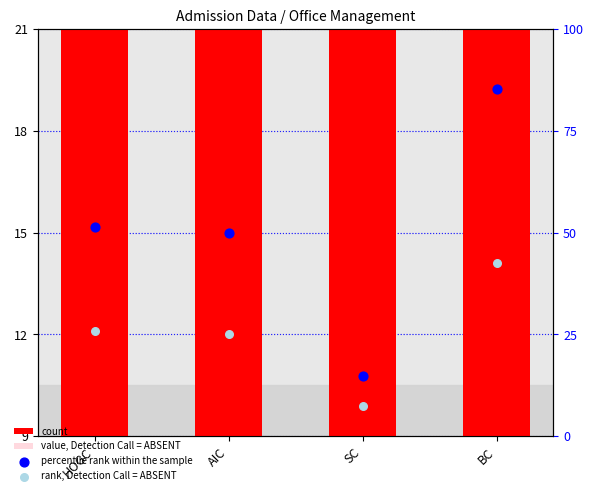

What is the total value across all series at AIC?

153.8